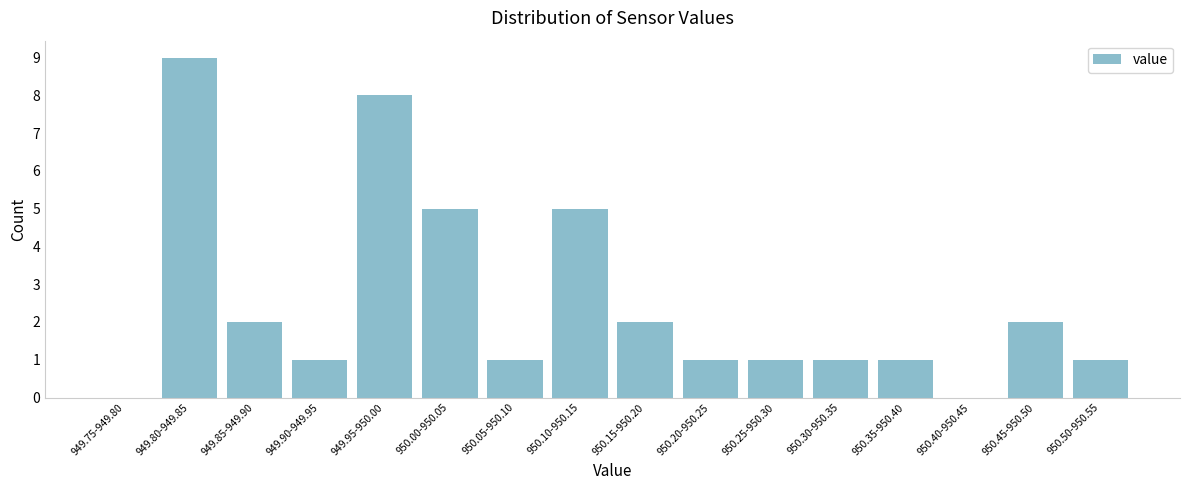

Reading left to right, transcribe all the data shown in this chart.

949.75-949.80=0	949.80-949.85=9	949.85-949.90=2	949.90-949.95=1	949.95-950.00=8	950.00-950.05=5	950.05-950.10=1	950.10-950.15=5	950.15-950.20=2	950.20-950.25=1	950.25-950.30=1	950.30-950.35=1	950.35-950.40=1	950.40-950.45=0	950.45-950.50=2	950.50-950.55=1